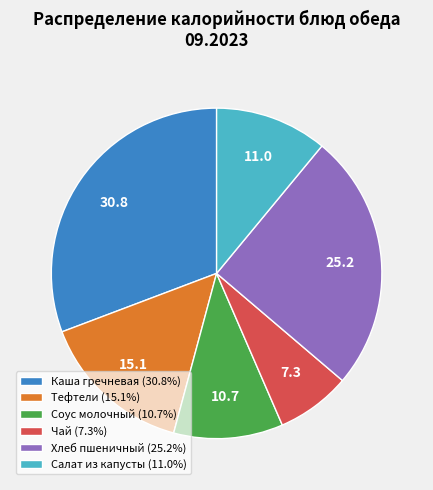

Combined, do Тефтели (15.1%) and Соус молочный (10.7%) account for over 50%?

No